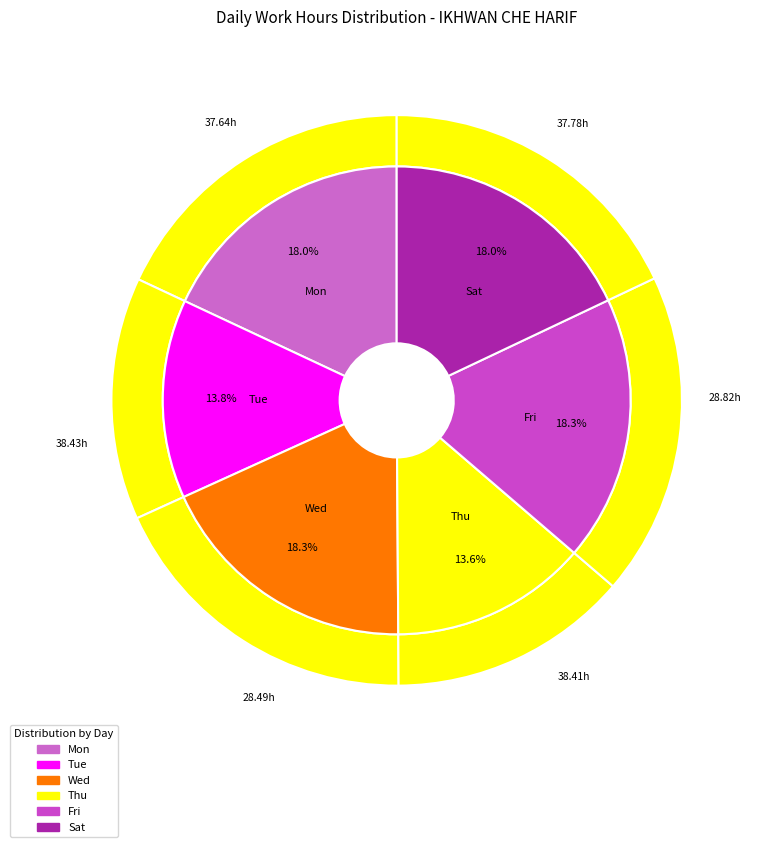

What is the ratio of the value at 16-Tue to the value at 4-Thu?

1.0